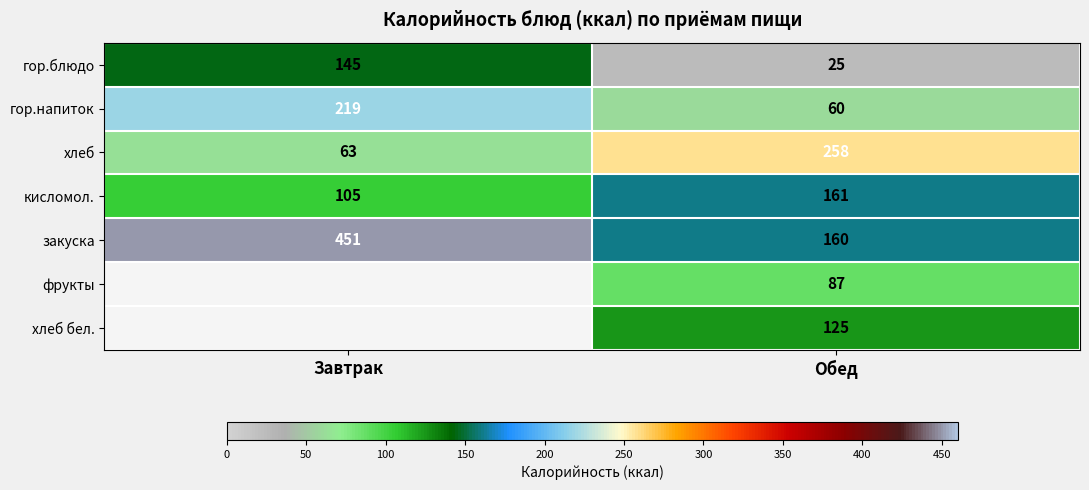

How many data points in кисломол. are less than 161?

1